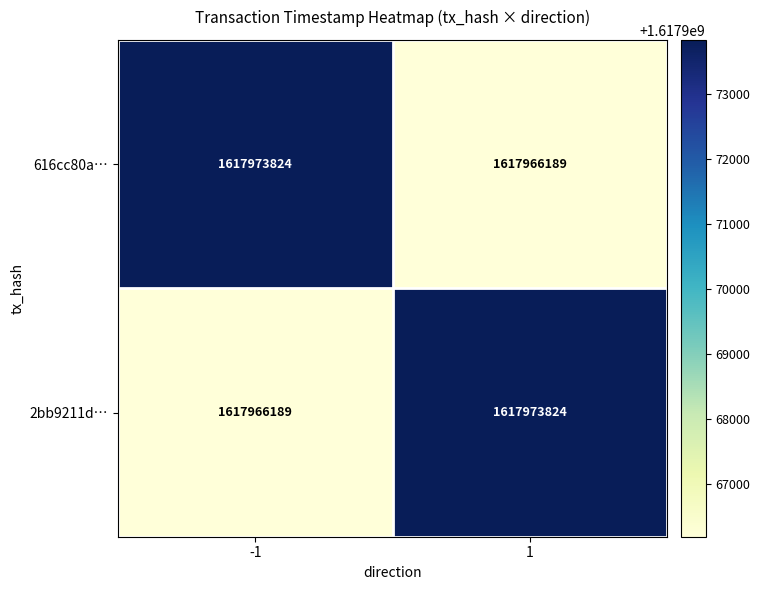

At 1, list the series in order from largest to smallest.

2bb9211d…, 616cc80a…